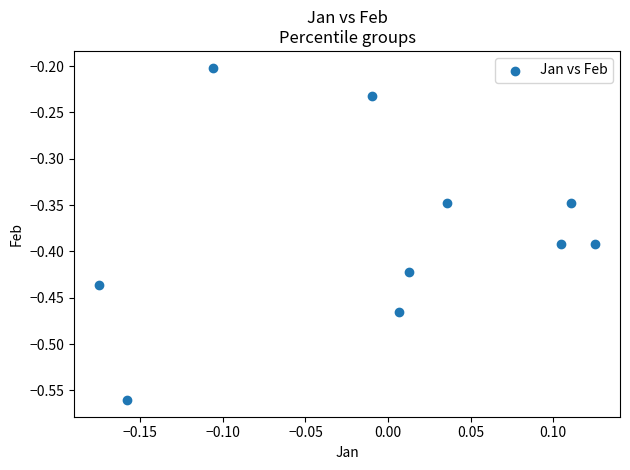

What is the range of Y values (max minus min)?

0.4